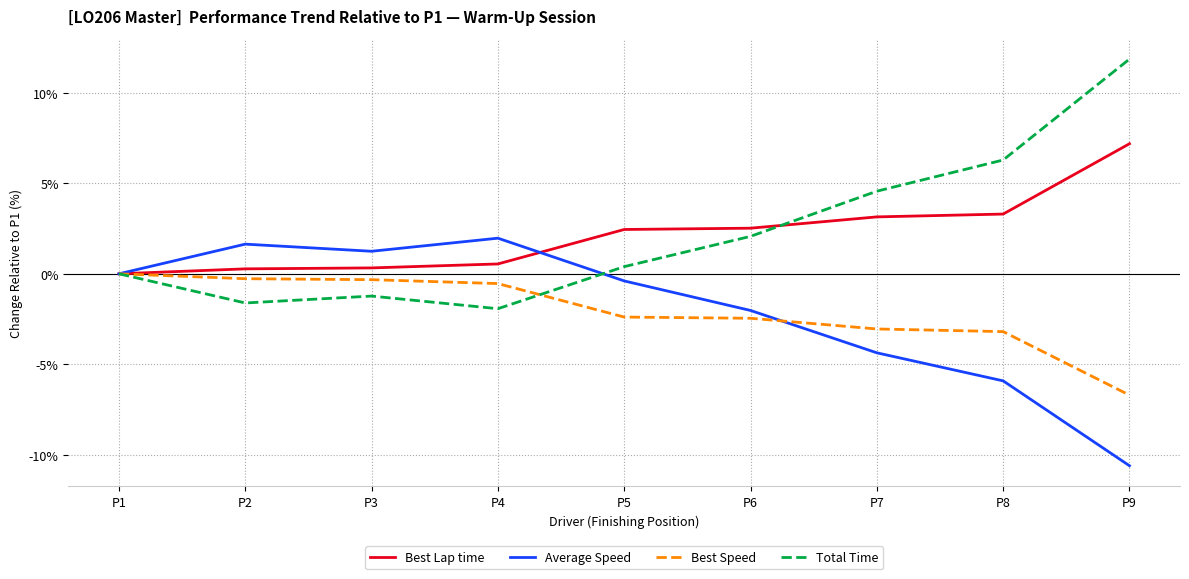

Is the value of Best Lap time at P5 greater than the value of Total Time at P9?

No